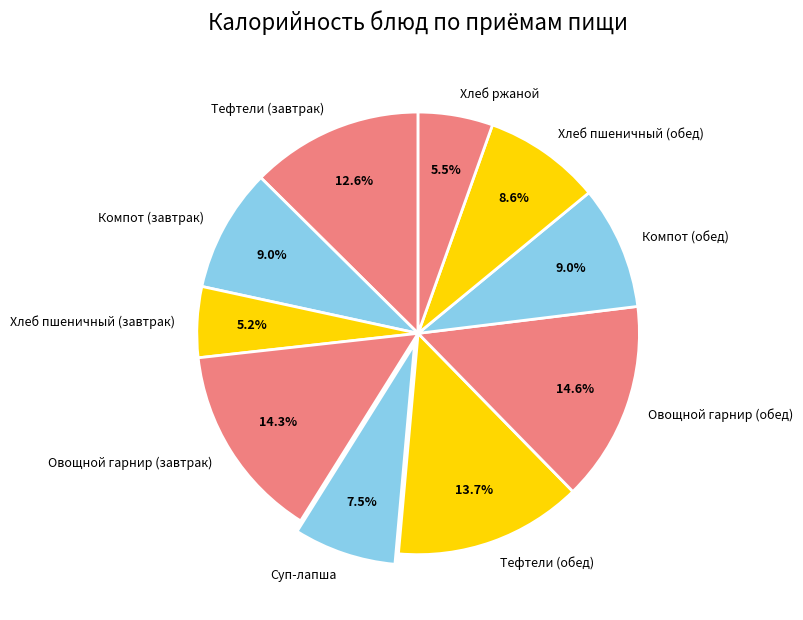

Combined, what portion of the pie is Тефтели (завтрак) and Хлеб пшеничный (обед)?

21.2%